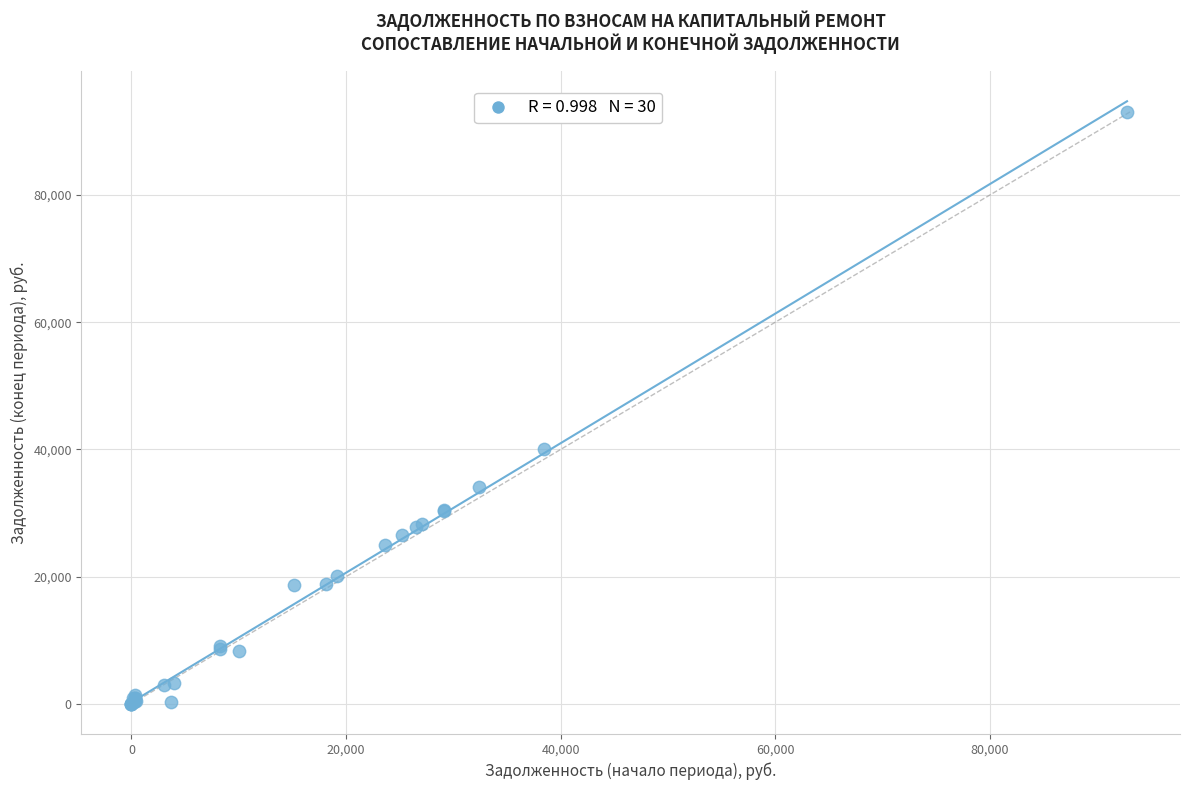

What Y value in the scatter plot is closest to 46539?

40101.6